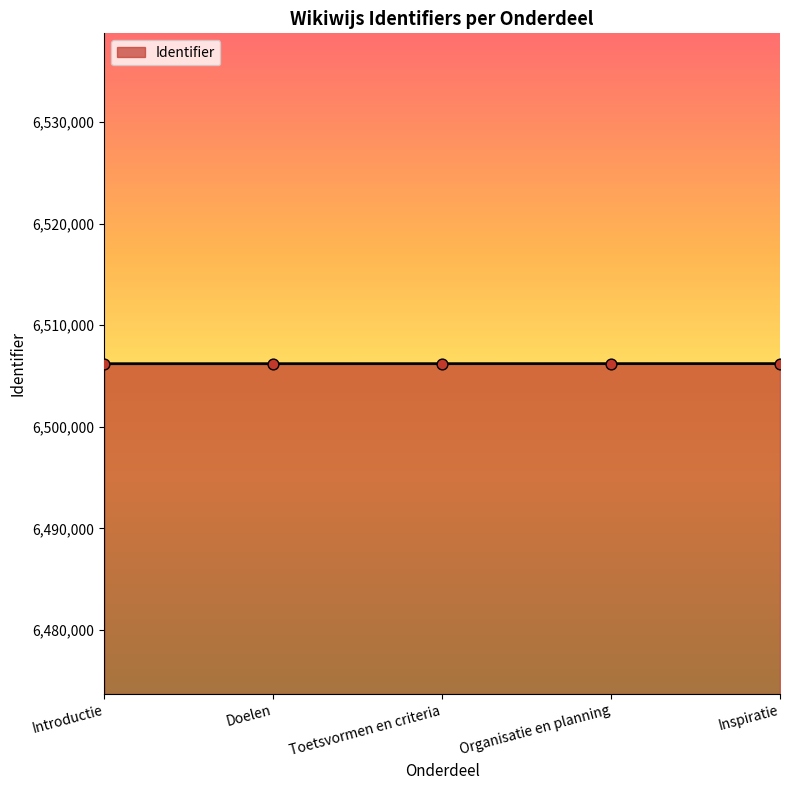

Approximately how many times larger is the value at Doelen compared to Toetsvormen en criteria?

1.0